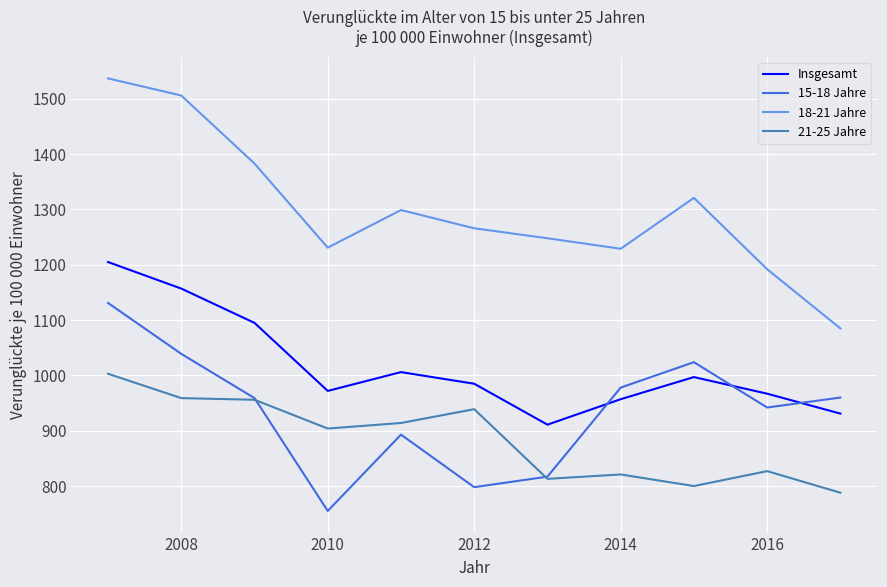

True or false: 18-21 Jahre and 15-18 Jahre cross at least once.

False